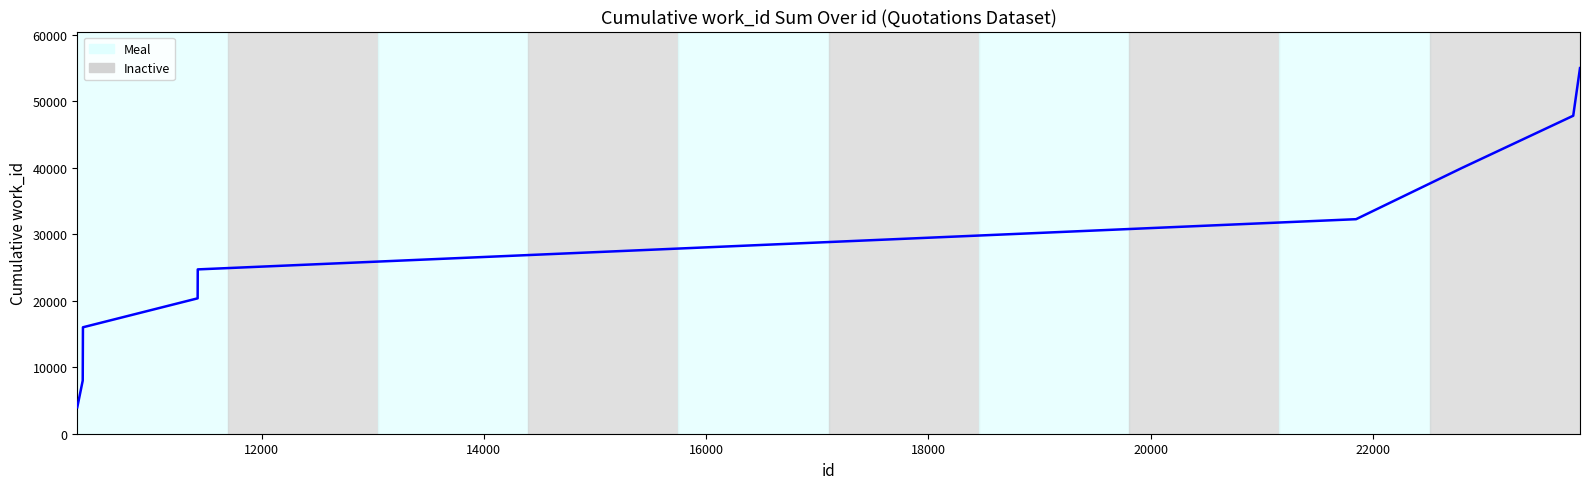

How many lines are shown in the chart?

1